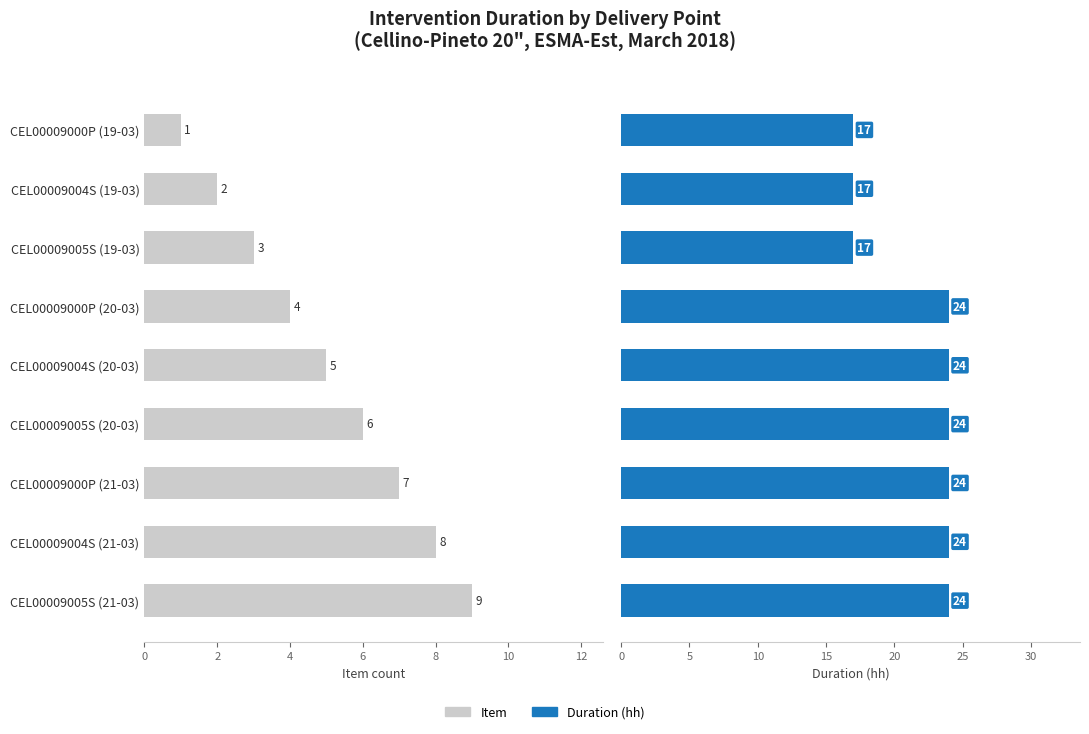

True or false: Item has a value of 8 at CEL00009004S (20-03).

False